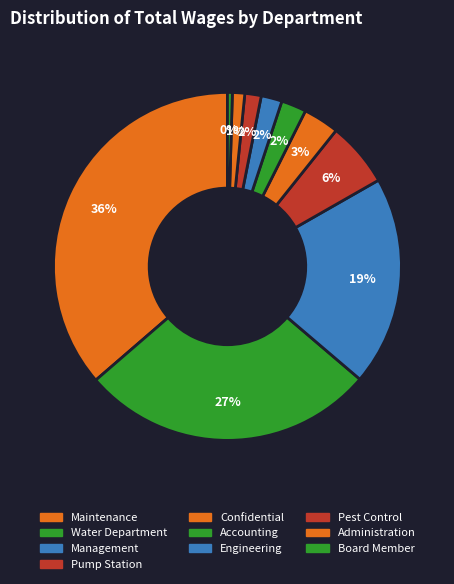

Rank the categories by value from lowest to highest.

Board Member, Administration, Pest Control, Engineering, Accounting, Confidential, Pump Station, Management, Water Department, Maintenance